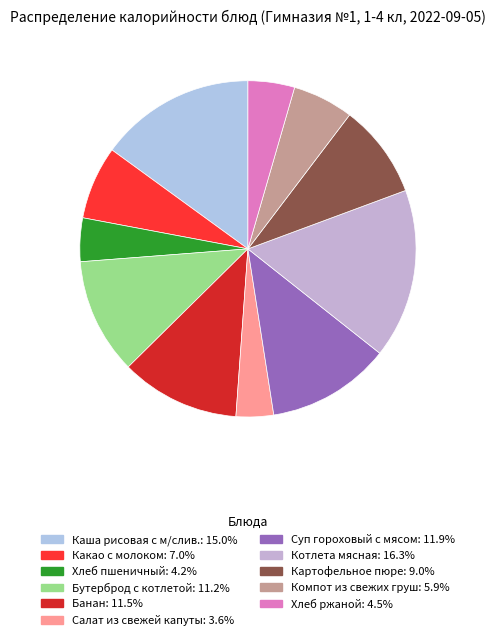

Count the number of slices in the pie.

11